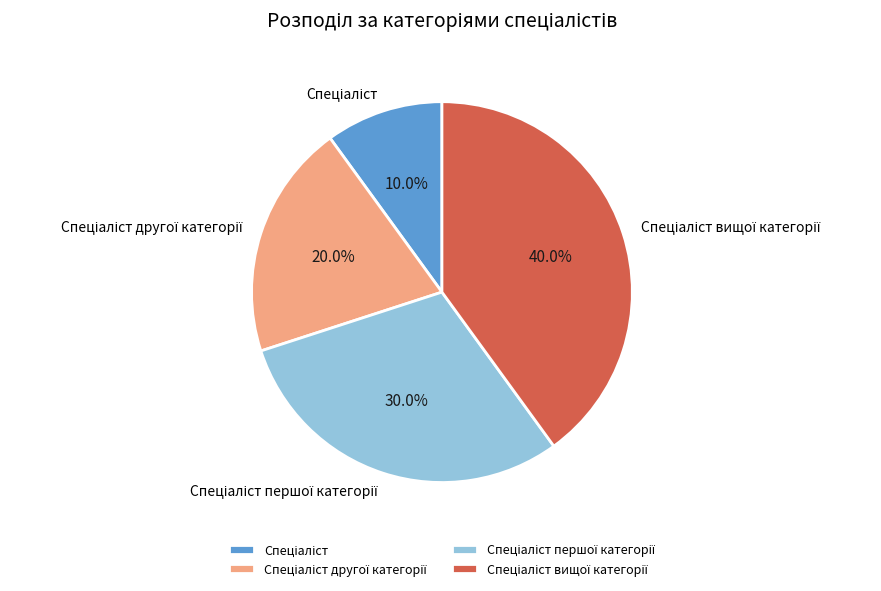

Is there any slice that represents more than half of the pie?

No